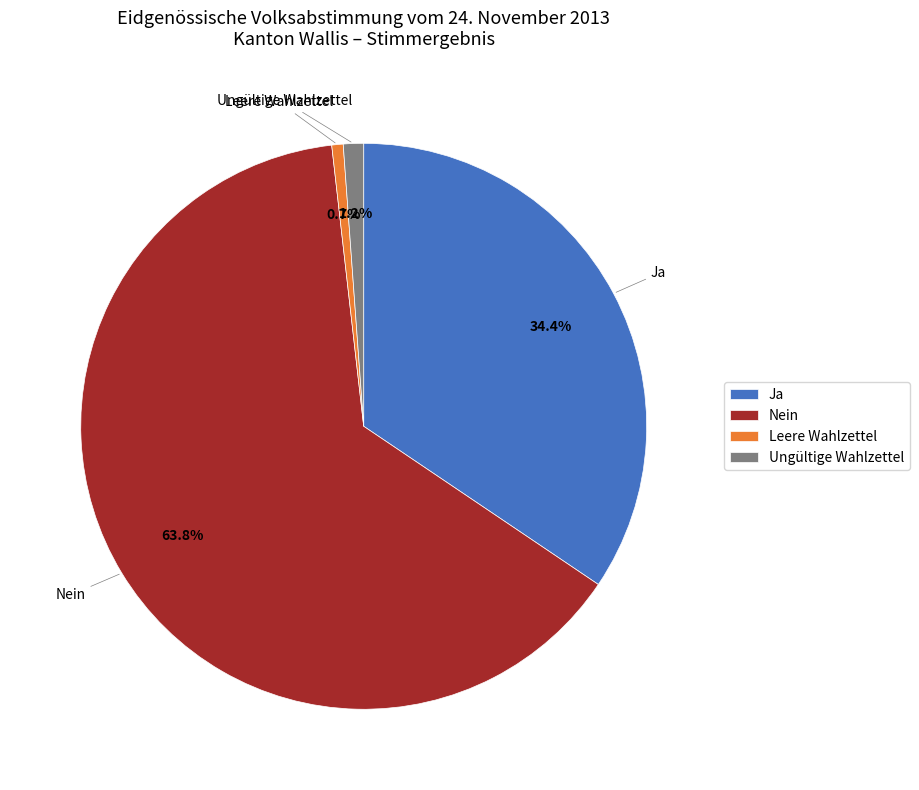

How many slices are in this pie chart?

4